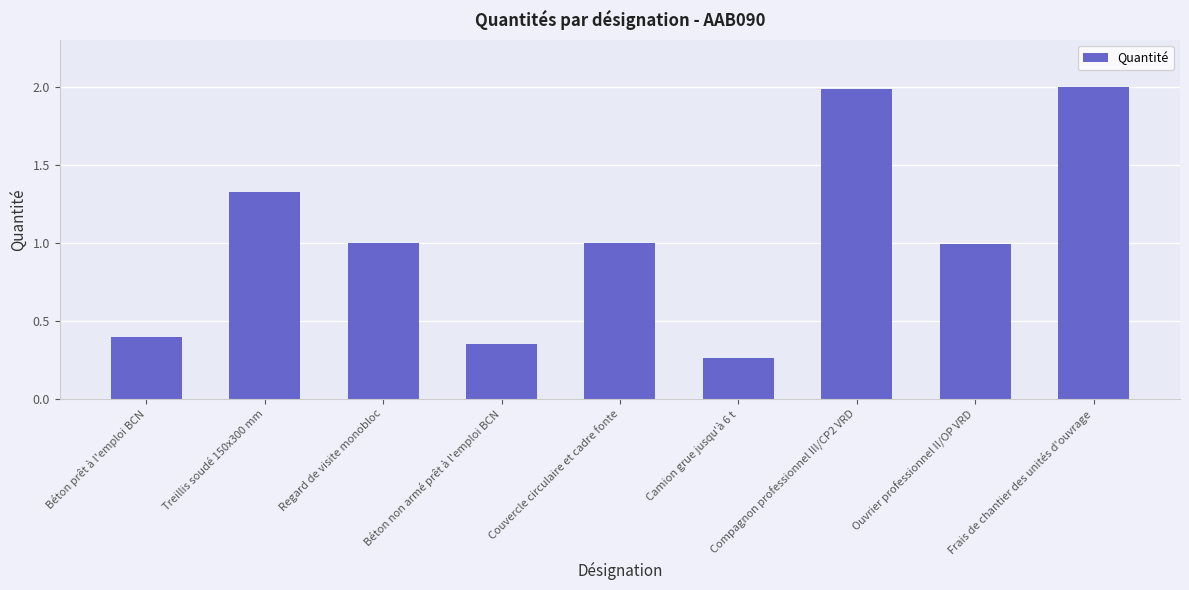

What is the change in value from Béton non armé prêt à l'emploi BCN to Compagnon professionnel III/CP2 VRD?

+1.6